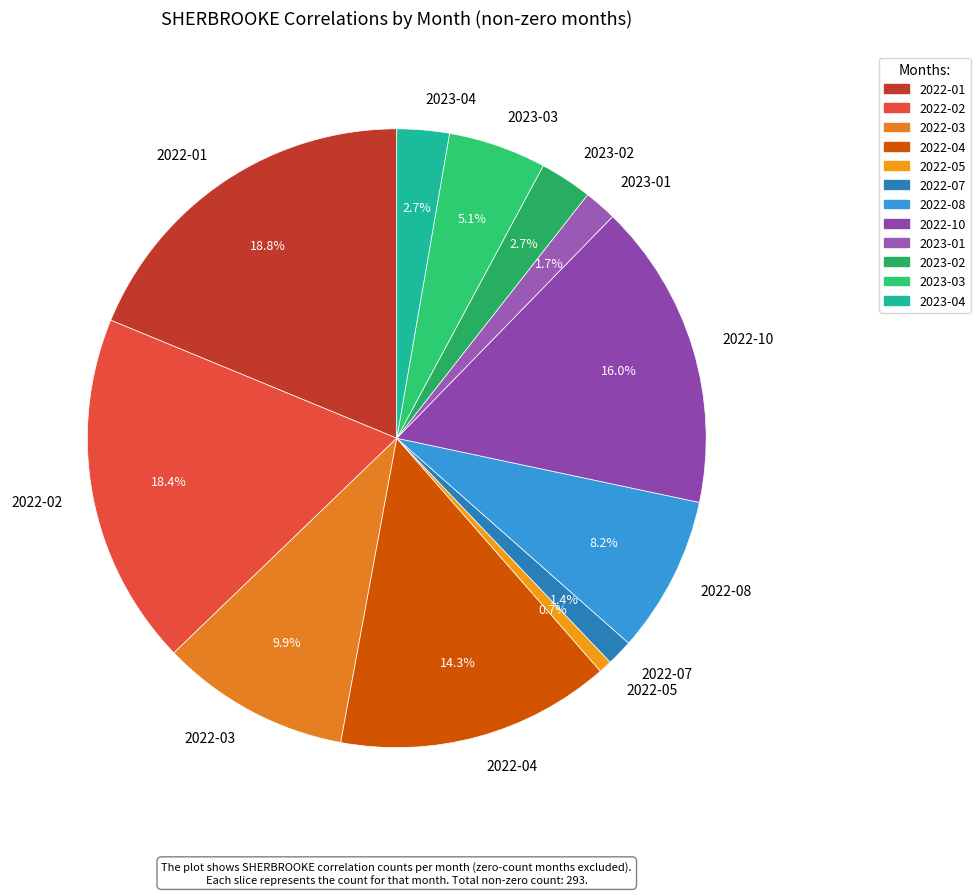

To the nearest percent, what percentage of the pie is 2022-04?

14%